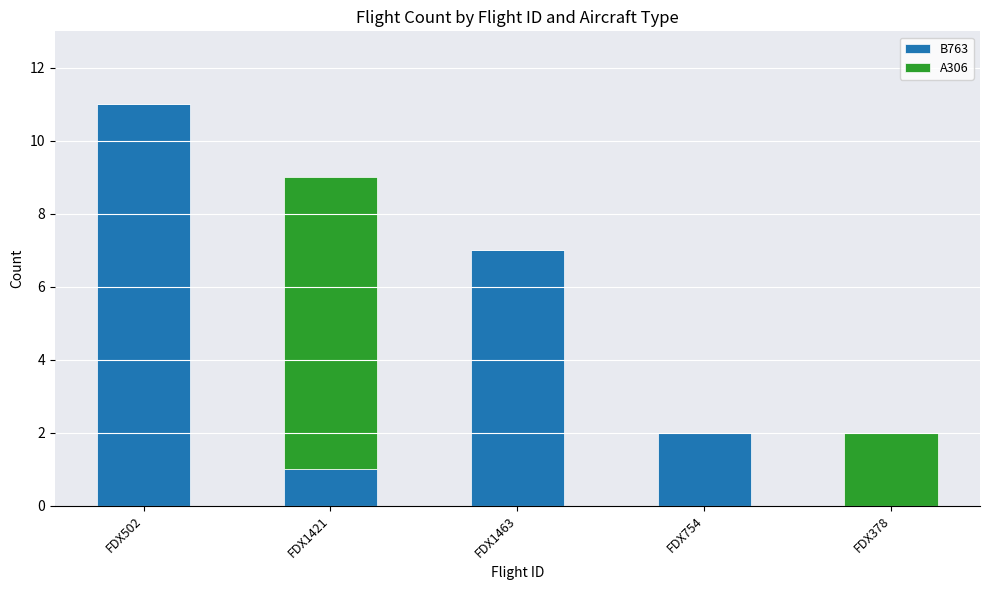

How many series are shown in this chart?

2